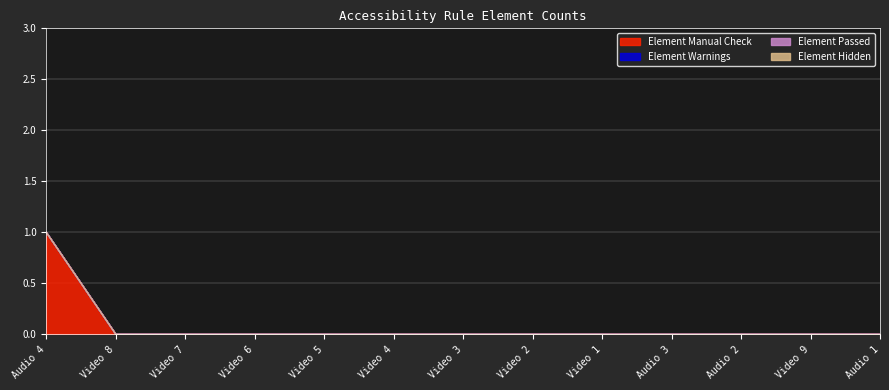

At which label is Element Warnings closest to 0?

Audio 4